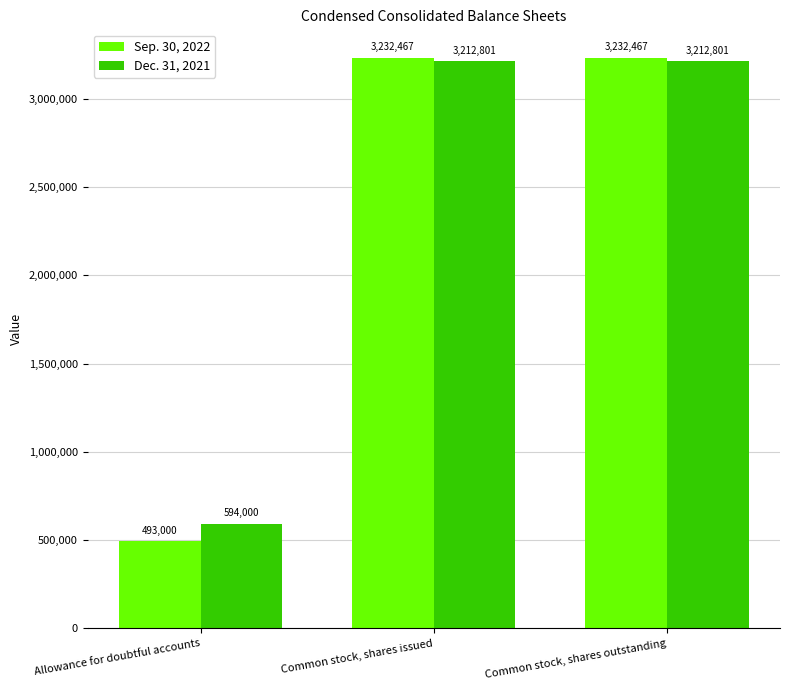

What position from the right is Allowance for doubtful accounts?

3